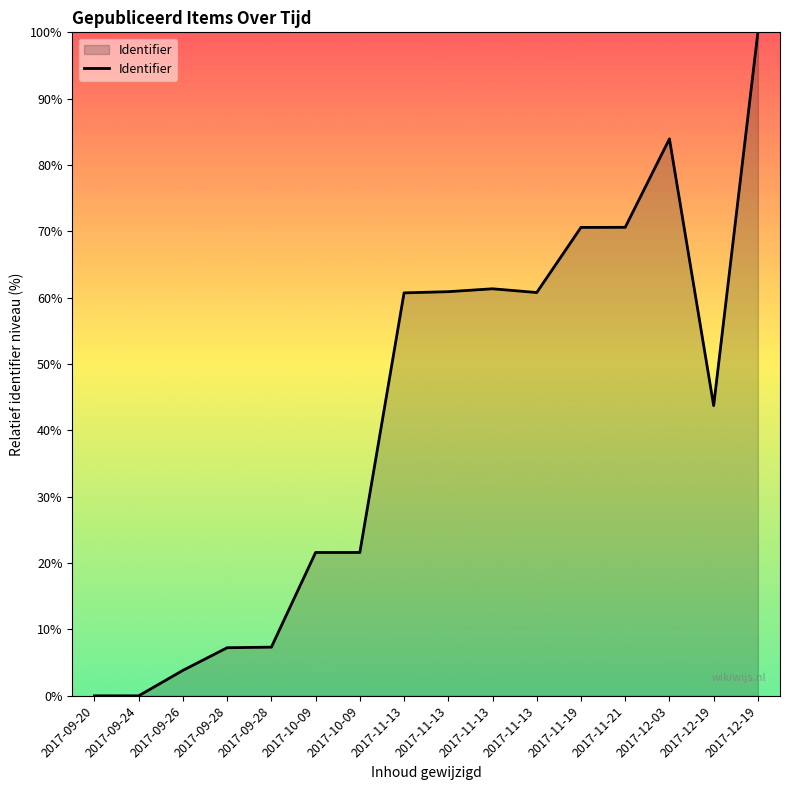

List the labels in order of value, largest first.

2017-12-19, 2017-12-03, 2017-11-21, 2017-11-19, 2017-11-13, 2017-11-13, 2017-11-13, 2017-11-13, 2017-12-19, 2017-10-09, 2017-10-09, 2017-09-28, 2017-09-28, 2017-09-26, 2017-09-24, 2017-09-20